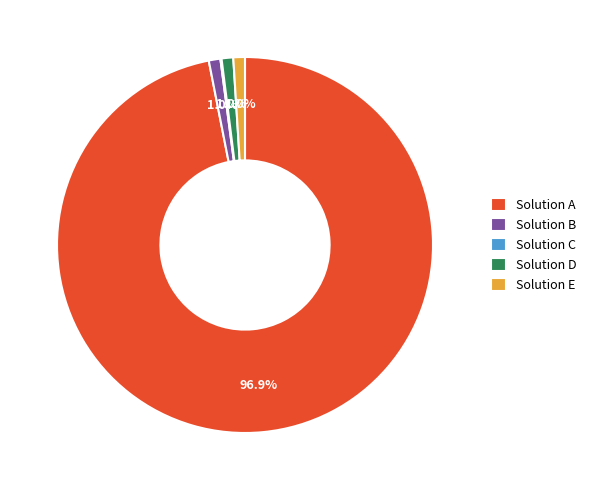

Is Solution D the majority of the pie?

No